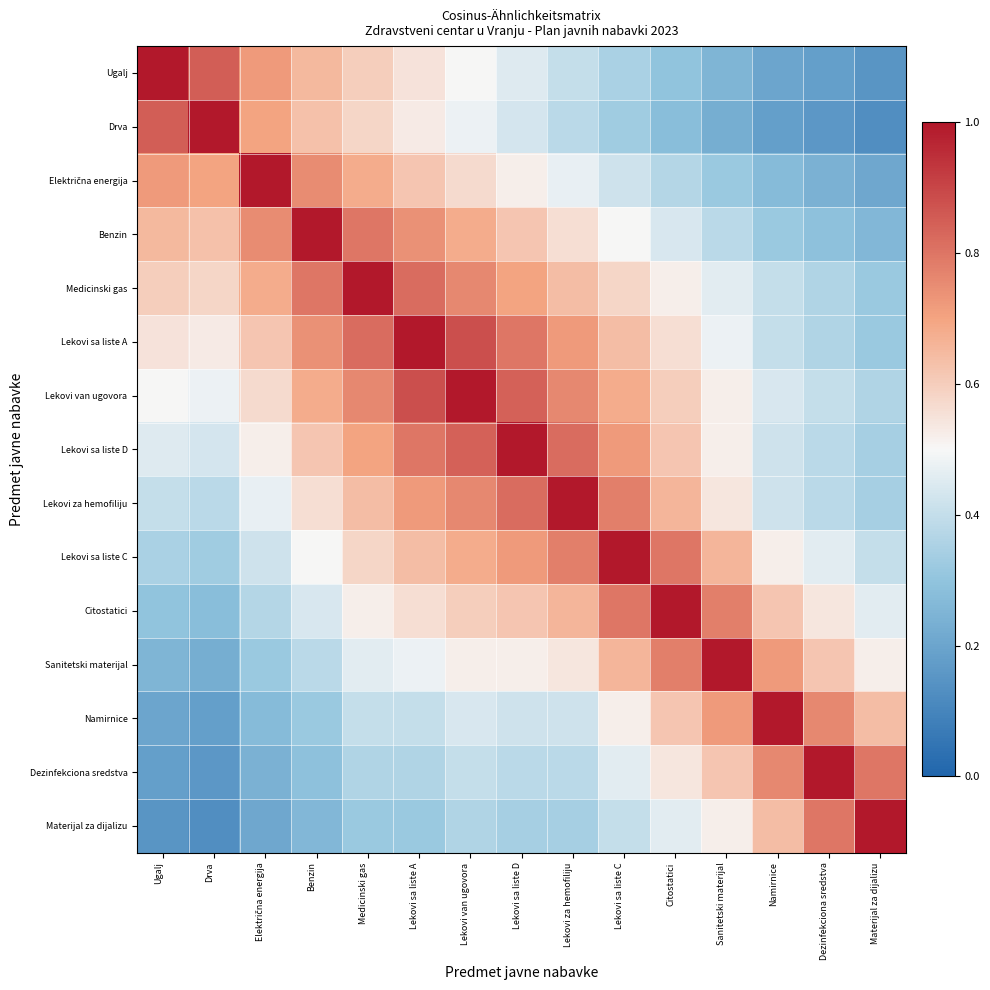

At Medicinski gas, list the series in order from smallest to largest.

Materijal za dijalizu, Dezinfekciona sredstva, Namirnice, Sanitetski materijal, Citostatici, Drva, Lekovi sa liste C, Ugalj, Lekovi za hemofiliju, Električna energija, Lekovi sa liste D, Lekovi van ugovora, Benzin, Lekovi sa liste A, Medicinski gas